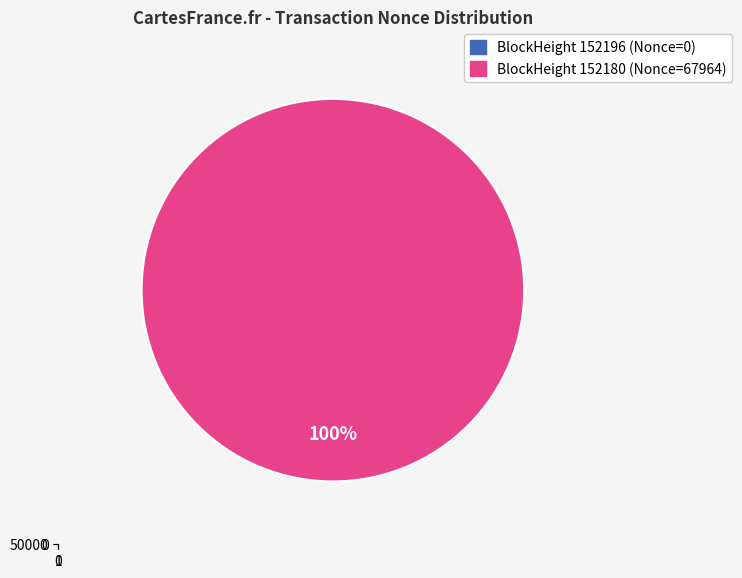

To the nearest percent, what is the difference between the 152180 and 152196 slice percentages?

100%